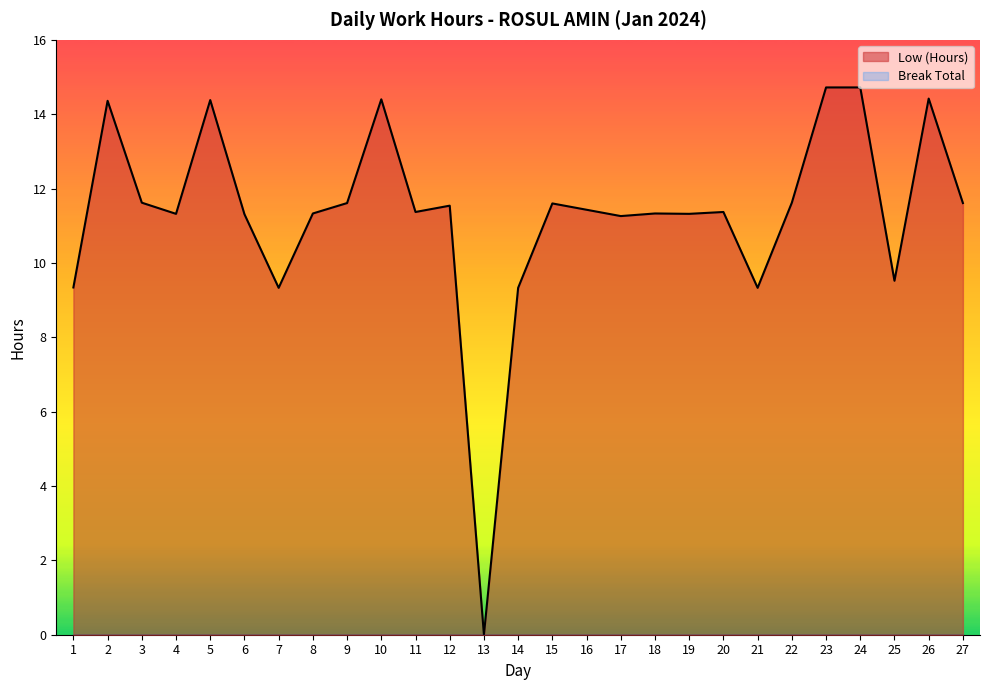

The value at 20 is 3.4. True or false?

False